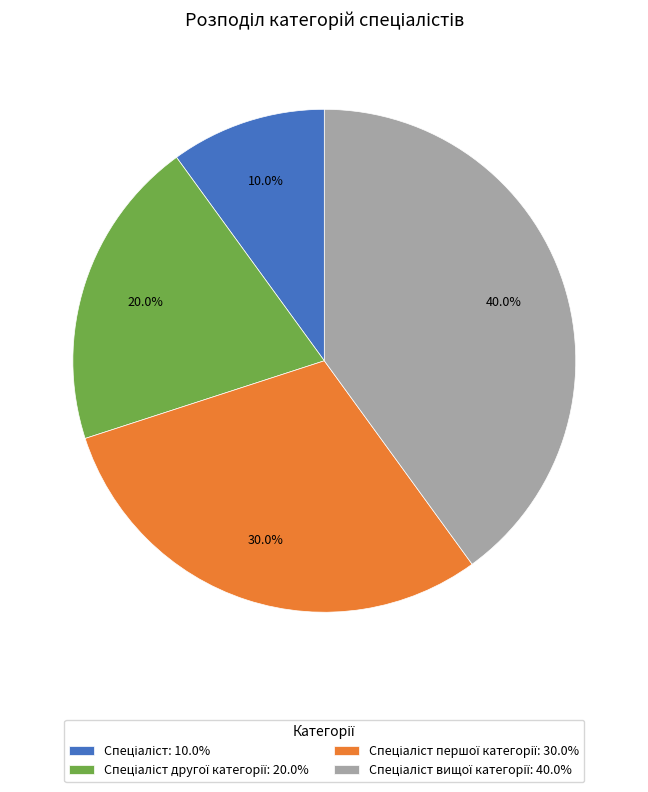

Is there any slice that represents more than half of the pie?

No